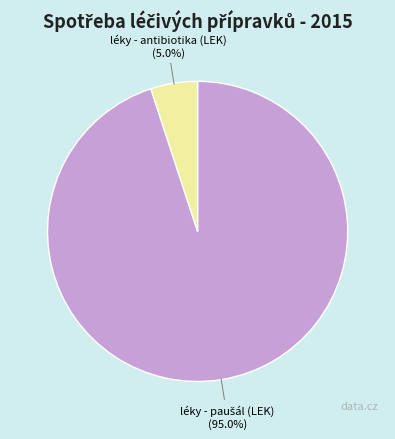

What percentage is NOT represented by léky - antibiotika (LEK)?

95.0%